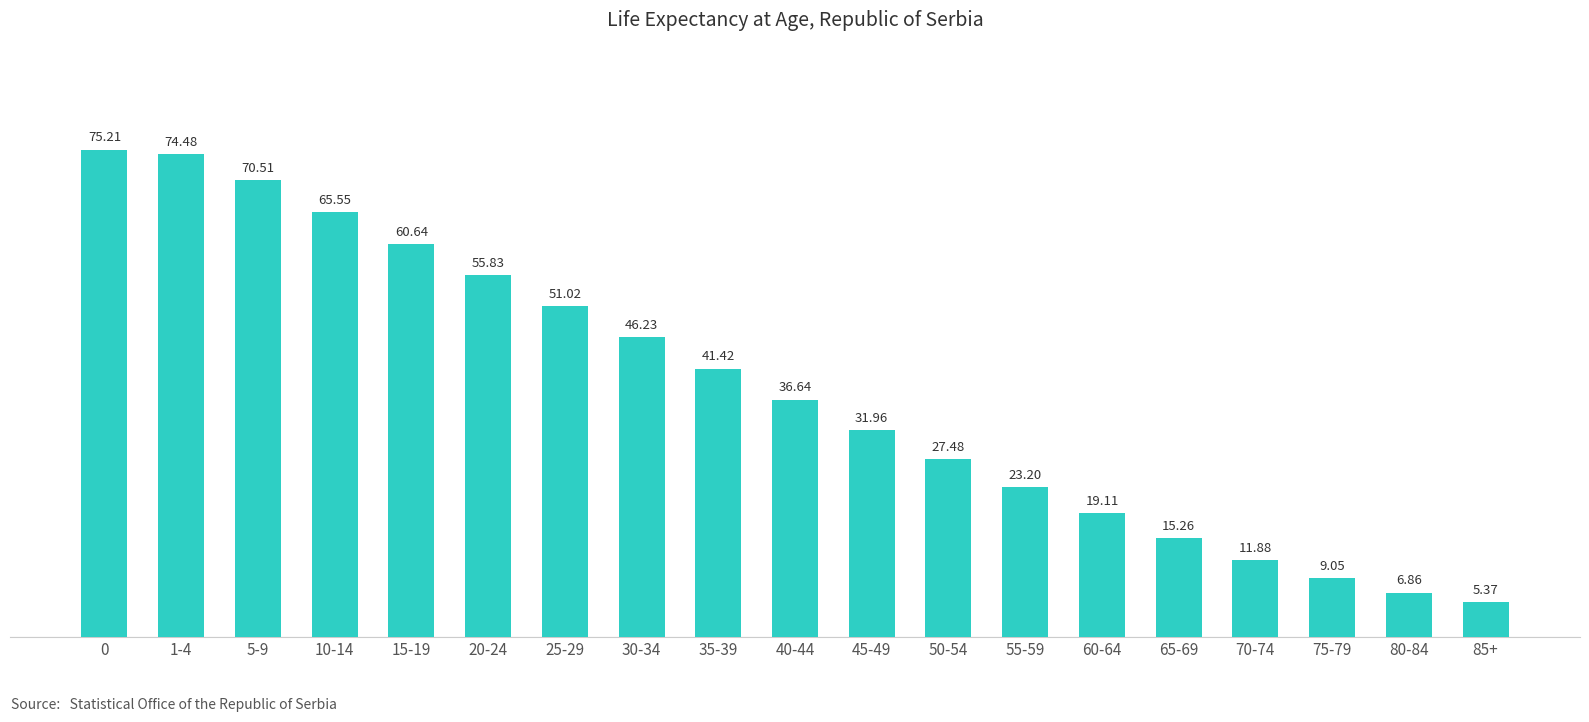

Between 1-4 and 55-59, which is larger?

1-4